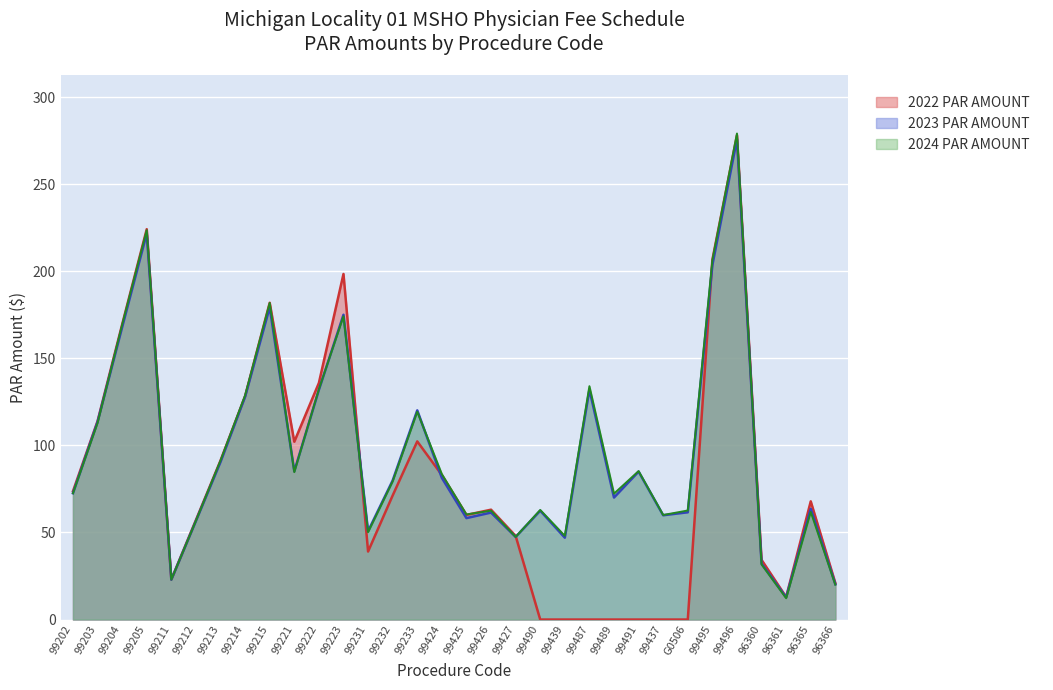

How many categories are shown in the chart?

32